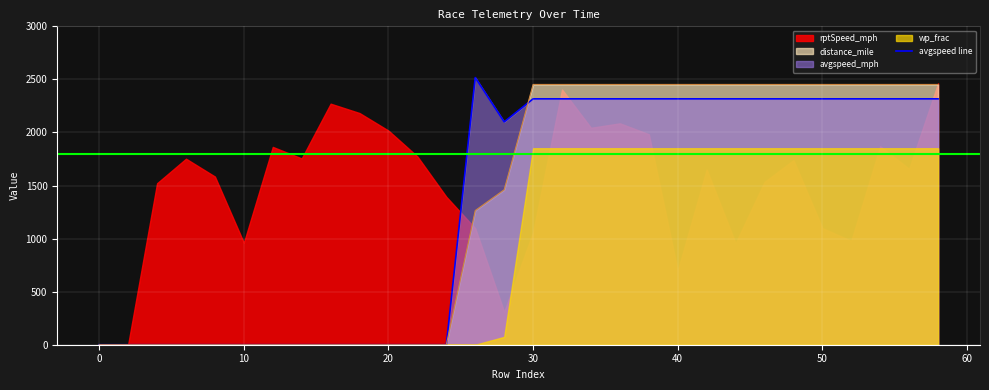

At which category is the sum across all series the highest?

30